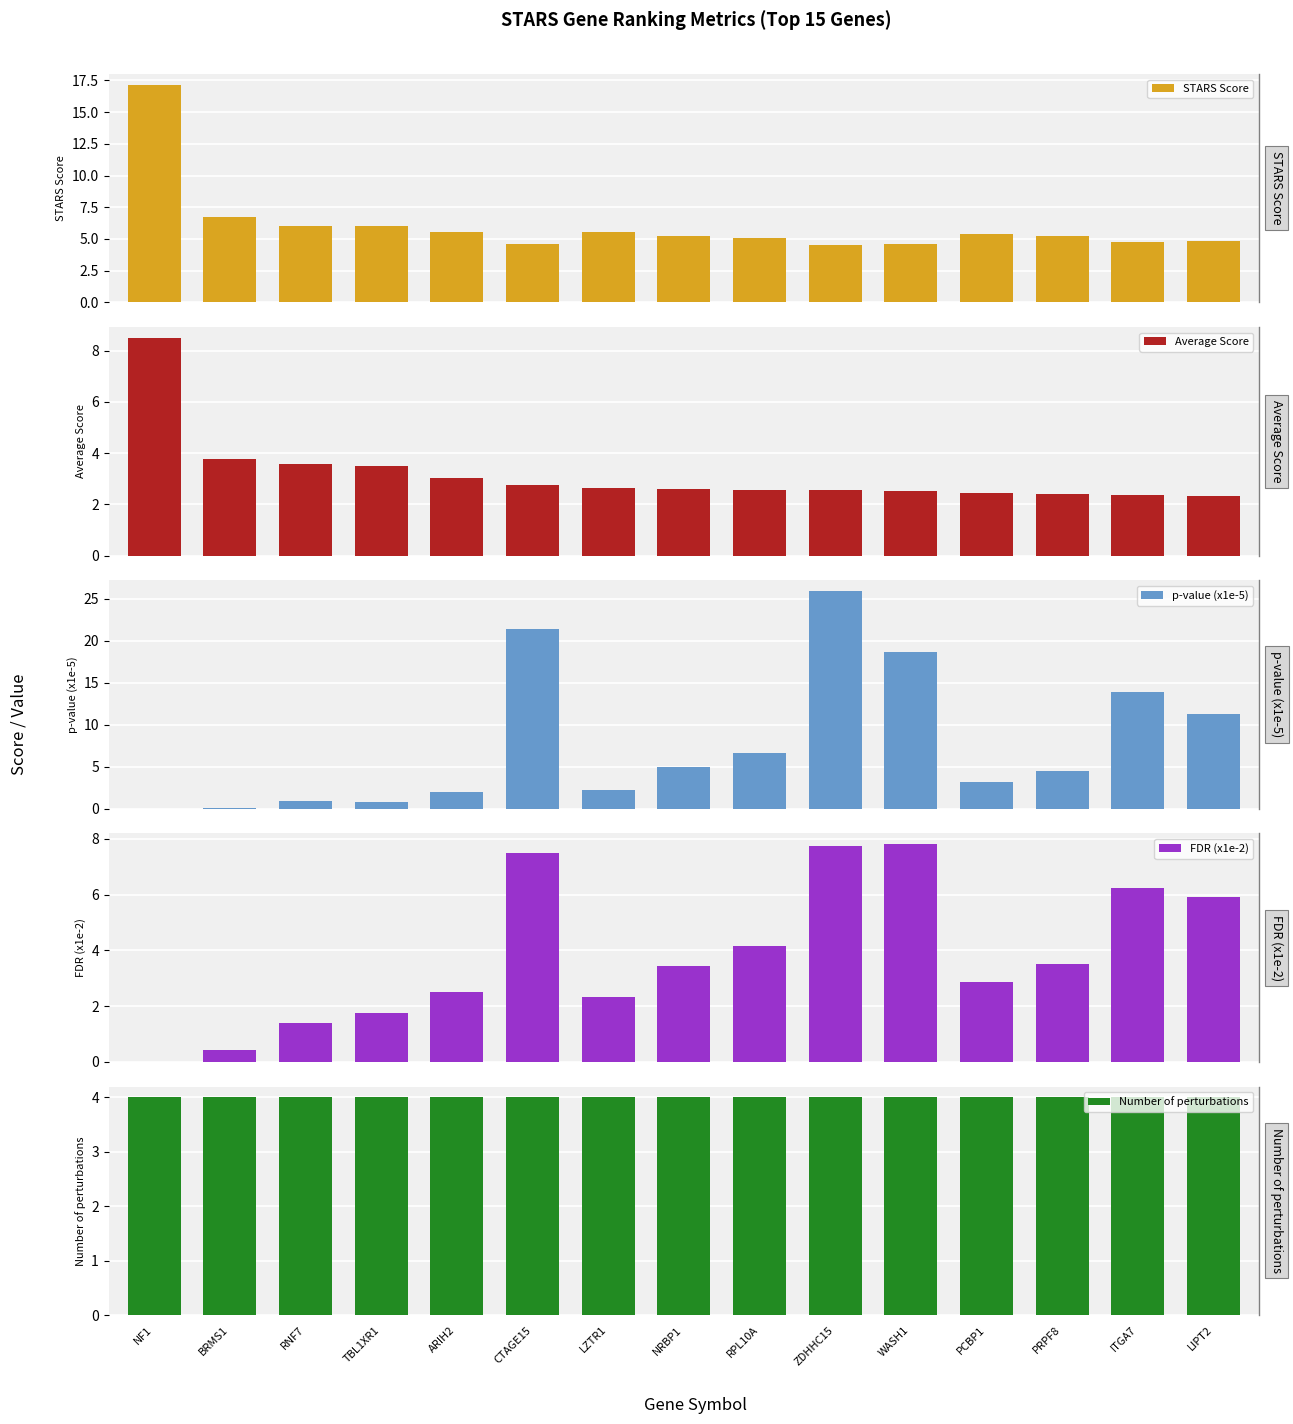

Rank the categories by p-value (x1e-5) value from lowest to highest.

NF1, BRMS1, TBL1XR1, RNF7, ARIH2, LZTR1, PCBP1, PRPF8, NRBP1, RPL10A, LIPT2, ITGA7, WASH1, CTAGE15, ZDHHC15